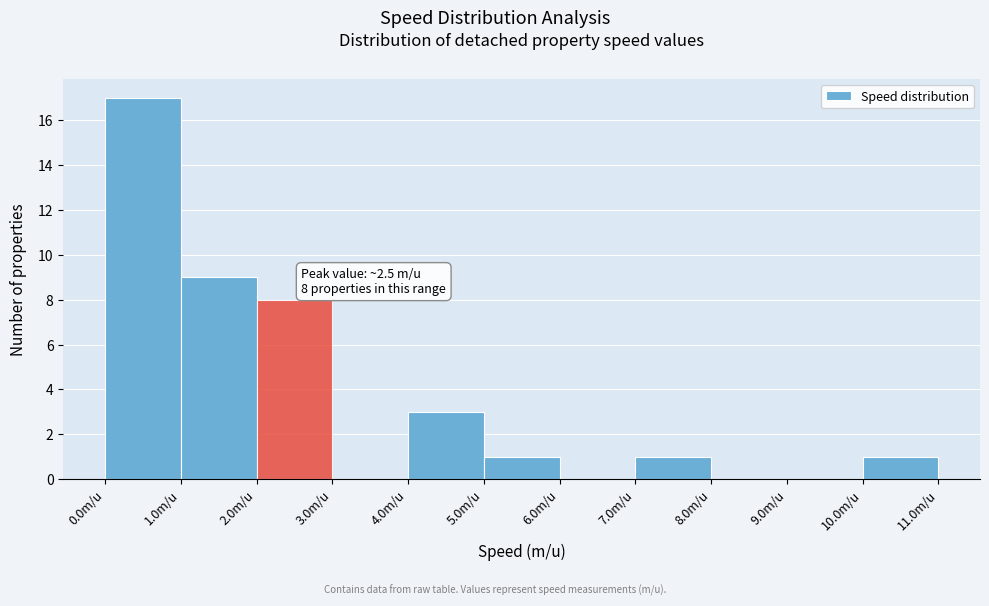

Which range on the x-axis has the tallest bar?

0 to 1